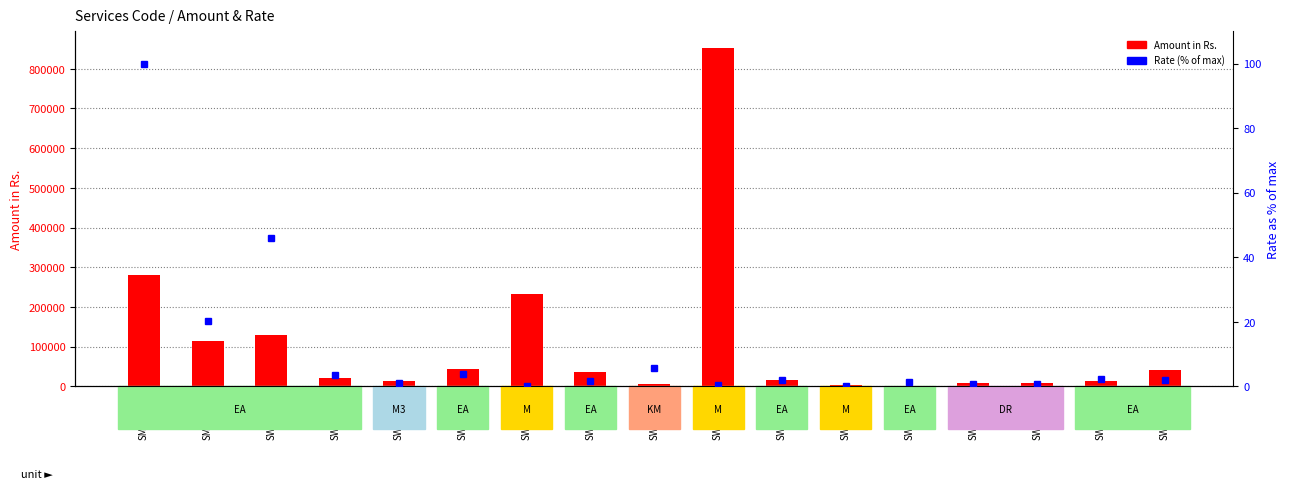

At which label is Amount in Rs. closest to 426777?

SMR11683